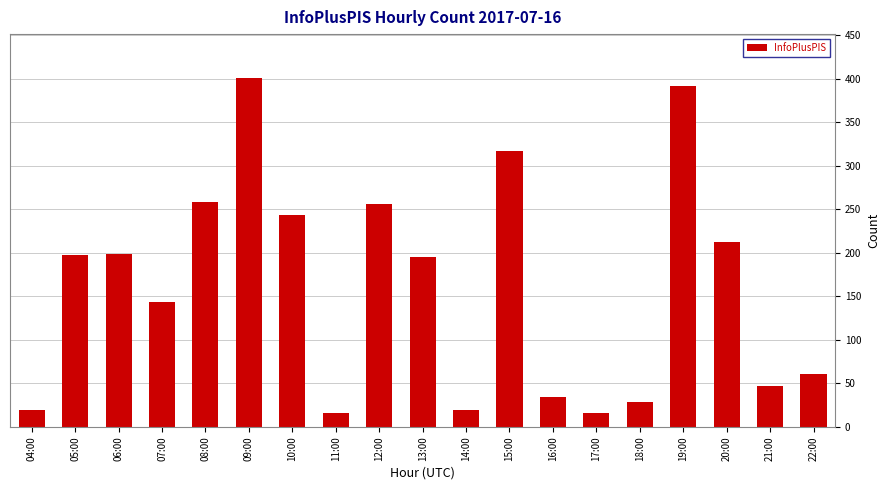

What is the greatest value displayed?

401